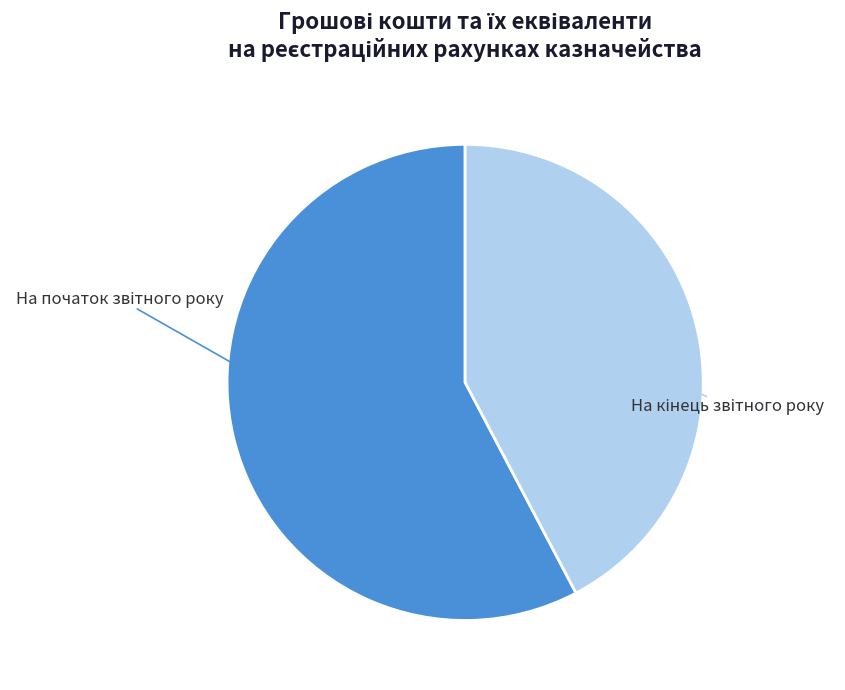

Does any single category account for the majority?

Yes